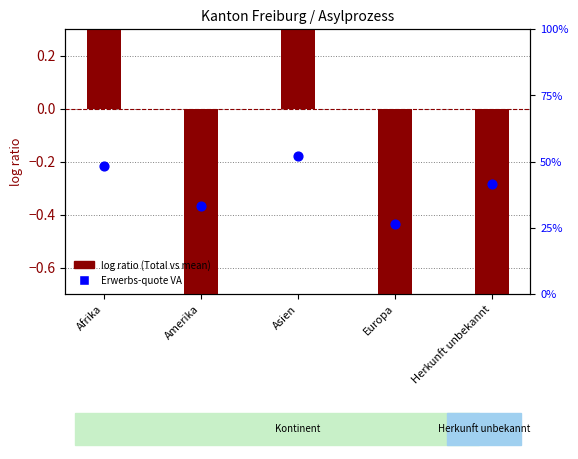

At which category is the sum across all series the highest?

Asien